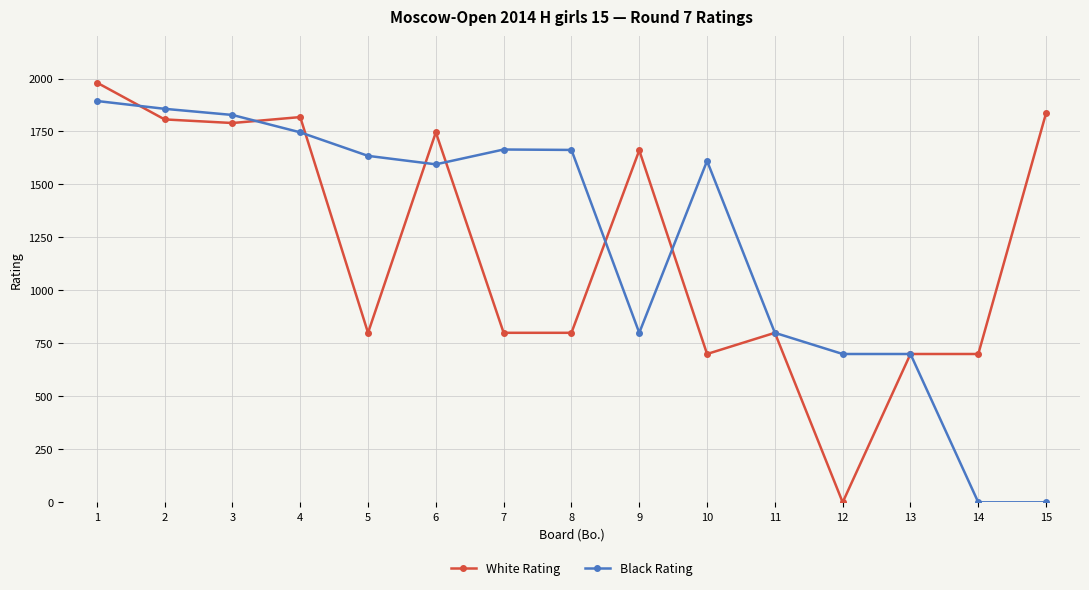

Read the Black Rating value at 10, to the nearest 50.

1600